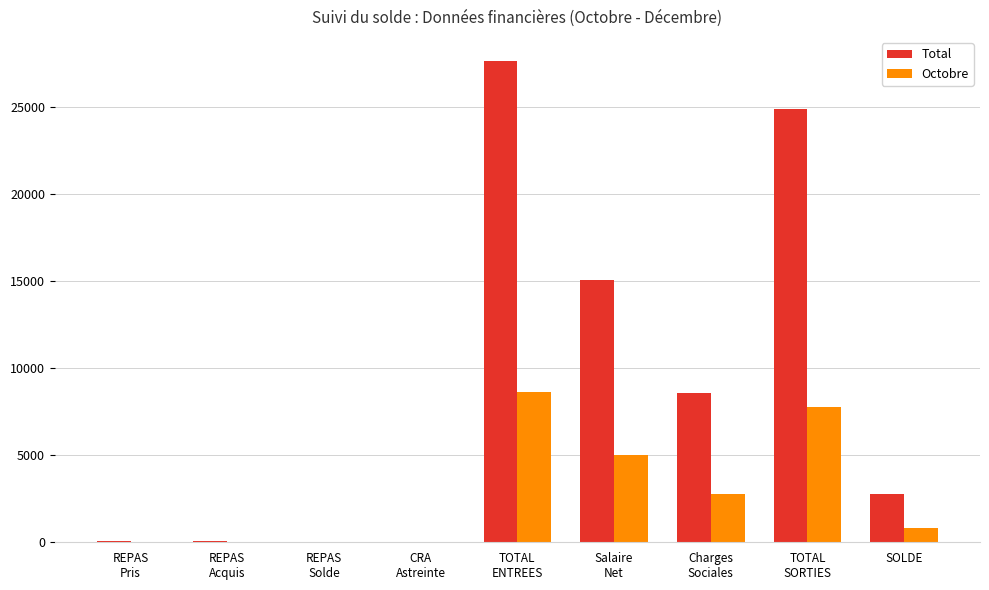

What is the greatest value displayed?

27657.0